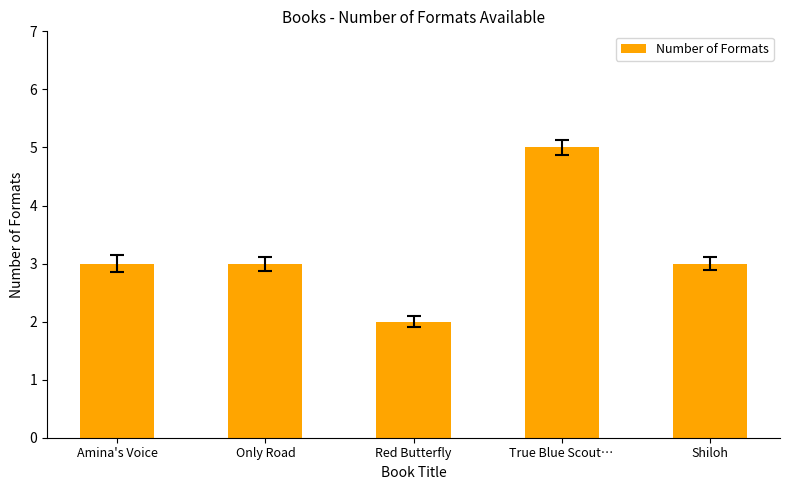

What is the label of the 4th bar from the right?

Only Road